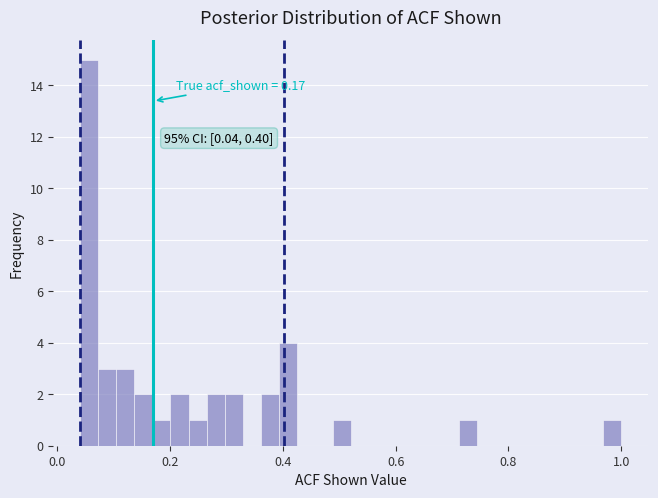

Read against the x-axis, roughly where is the centre of the tallest bar?

0.06